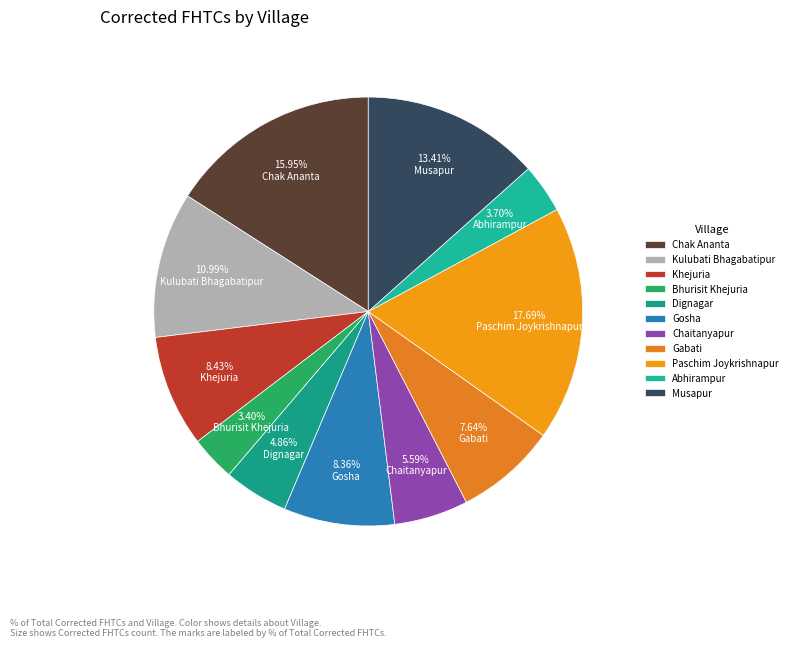

Is it true that Kulubati Bhagabatipur is 2% of the pie?

False